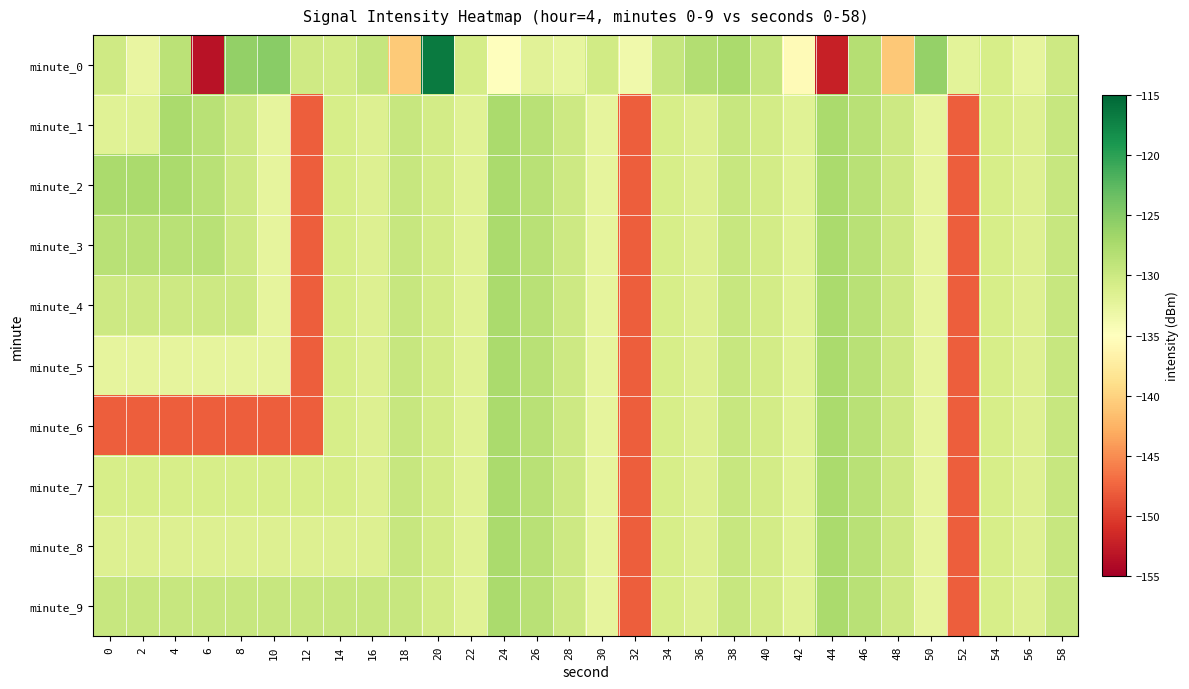

Reading left to right, list all the values displayed in this chart.

minute_0: 0=-130.2	2=-132.8	4=-128.7	6=-153.3	8=-125.8	10=-125.2	12=-130.2	14=-130.6	16=-129.4	18=-140.7	20=-116.7	22=-130.7	24=-134.9	26=-132.0	28=-132.5	30=-130.4	32=-133.5	34=-129.4	36=-128.1	38=-127.4	40=-129.4	42=-135.5	44=-152.3	46=-128.2	48=-140.8	50=-126.1	52=-132.1	54=-130.9	56=-132.4	58=-130.0
minute_1: 0=-131.8	2=-131.8	4=-127.5	6=-128.5	8=-130.1	10=-132.4	12=-147.9	14=-130.9	16=-131.5	18=-129.5	20=-130.5	22=-131.8	24=-127.5	26=-128.5	28=-130.1	30=-132.4	32=-147.9	34=-130.9	36=-131.5	38=-129.5	40=-130.5	42=-131.8	44=-127.5	46=-128.5	48=-130.1	50=-132.4	52=-147.9	54=-130.9	56=-131.5	58=-129.5
minute_2: 0=-127.5	2=-127.5	4=-127.5	6=-128.5	8=-130.1	10=-132.4	12=-147.9	14=-130.9	16=-131.5	18=-129.5	20=-130.5	22=-131.8	24=-127.5	26=-128.5	28=-130.1	30=-132.4	32=-147.9	34=-130.9	36=-131.5	38=-129.5	40=-130.5	42=-131.8	44=-127.5	46=-128.5	48=-130.1	50=-132.4	52=-147.9	54=-130.9	56=-131.5	58=-129.5
minute_3: 0=-128.5	2=-128.5	4=-128.5	6=-128.5	8=-130.1	10=-132.4	12=-147.9	14=-130.9	16=-131.5	18=-129.5	20=-130.5	22=-131.8	24=-127.5	26=-128.5	28=-130.1	30=-132.4	32=-147.9	34=-130.9	36=-131.5	38=-129.5	40=-130.5	42=-131.8	44=-127.5	46=-128.5	48=-130.1	50=-132.4	52=-147.9	54=-130.9	56=-131.5	58=-129.5
minute_4: 0=-130.1	2=-130.1	4=-130.1	6=-130.1	8=-130.1	10=-132.4	12=-147.9	14=-130.9	16=-131.5	18=-129.5	20=-130.5	22=-131.8	24=-127.5	26=-128.5	28=-130.1	30=-132.4	32=-147.9	34=-130.9	36=-131.5	38=-129.5	40=-130.5	42=-131.8	44=-127.5	46=-128.5	48=-130.1	50=-132.4	52=-147.9	54=-130.9	56=-131.5	58=-129.5
minute_5: 0=-132.4	2=-132.4	4=-132.4	6=-132.4	8=-132.4	10=-132.4	12=-147.9	14=-130.9	16=-131.5	18=-129.5	20=-130.5	22=-131.8	24=-127.5	26=-128.5	28=-130.1	30=-132.4	32=-147.9	34=-130.9	36=-131.5	38=-129.5	40=-130.5	42=-131.8	44=-127.5	46=-128.5	48=-130.1	50=-132.4	52=-147.9	54=-130.9	56=-131.5	58=-129.5
minute_6: 0=-147.9	2=-147.9	4=-147.9	6=-147.9	8=-147.9	10=-147.9	12=-147.9	14=-130.9	16=-131.5	18=-129.5	20=-130.5	22=-131.8	24=-127.5	26=-128.5	28=-130.1	30=-132.4	32=-147.9	34=-130.9	36=-131.5	38=-129.5	40=-130.5	42=-131.8	44=-127.5	46=-128.5	48=-130.1	50=-132.4	52=-147.9	54=-130.9	56=-131.5	58=-129.5
minute_7: 0=-130.9	2=-130.9	4=-130.9	6=-130.9	8=-130.9	10=-130.9	12=-130.9	14=-130.9	16=-131.5	18=-129.5	20=-130.5	22=-131.8	24=-127.5	26=-128.5	28=-130.1	30=-132.4	32=-147.9	34=-130.9	36=-131.5	38=-129.5	40=-130.5	42=-131.8	44=-127.5	46=-128.5	48=-130.1	50=-132.4	52=-147.9	54=-130.9	56=-131.5	58=-129.5
minute_8: 0=-131.5	2=-131.5	4=-131.5	6=-131.5	8=-131.5	10=-131.5	12=-131.5	14=-131.5	16=-131.5	18=-129.5	20=-130.5	22=-131.8	24=-127.5	26=-128.5	28=-130.1	30=-132.4	32=-147.9	34=-130.9	36=-131.5	38=-129.5	40=-130.5	42=-131.8	44=-127.5	46=-128.5	48=-130.1	50=-132.4	52=-147.9	54=-130.9	56=-131.5	58=-129.5
minute_9: 0=-129.5	2=-129.5	4=-129.5	6=-129.5	8=-129.5	10=-129.5	12=-129.5	14=-129.5	16=-129.5	18=-129.5	20=-130.5	22=-131.8	24=-127.5	26=-128.5	28=-130.1	30=-132.4	32=-147.9	34=-130.9	36=-131.5	38=-129.5	40=-130.5	42=-131.8	44=-127.5	46=-128.5	48=-130.1	50=-132.4	52=-147.9	54=-130.9	56=-131.5	58=-129.5